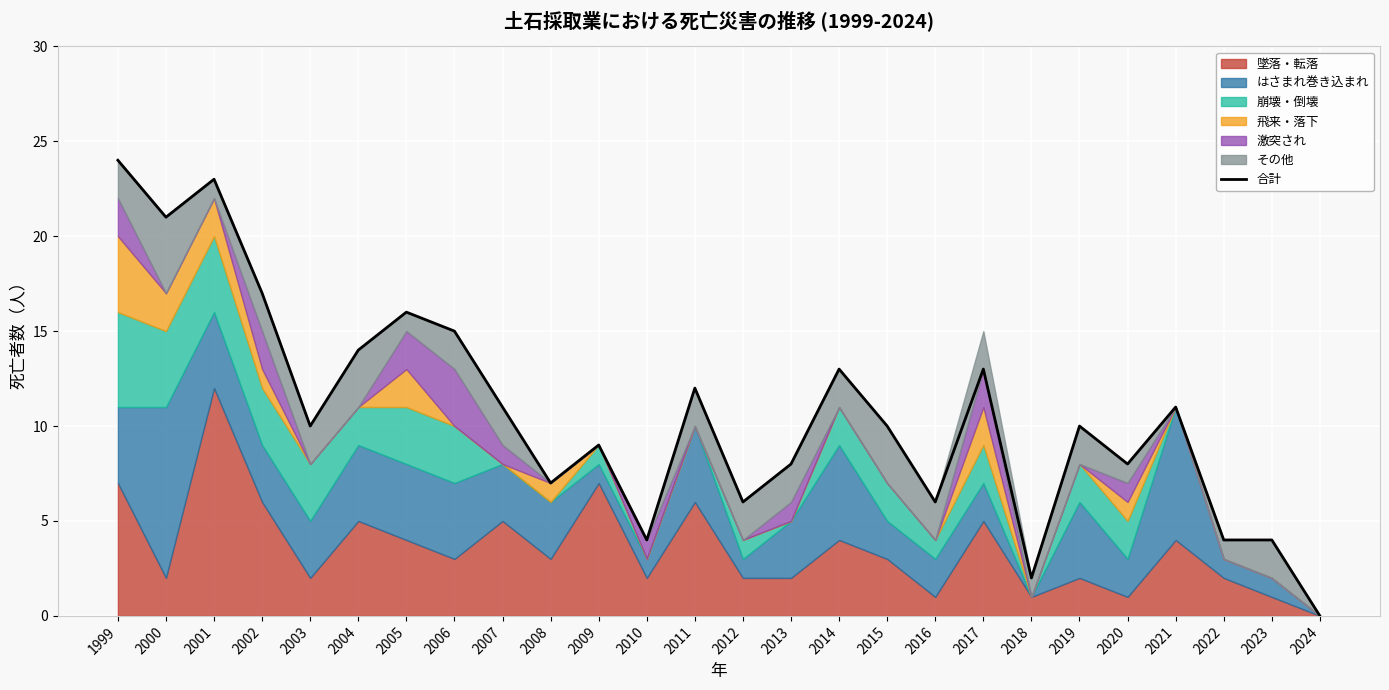

What is the change in value from 2013 to 2022?

-4